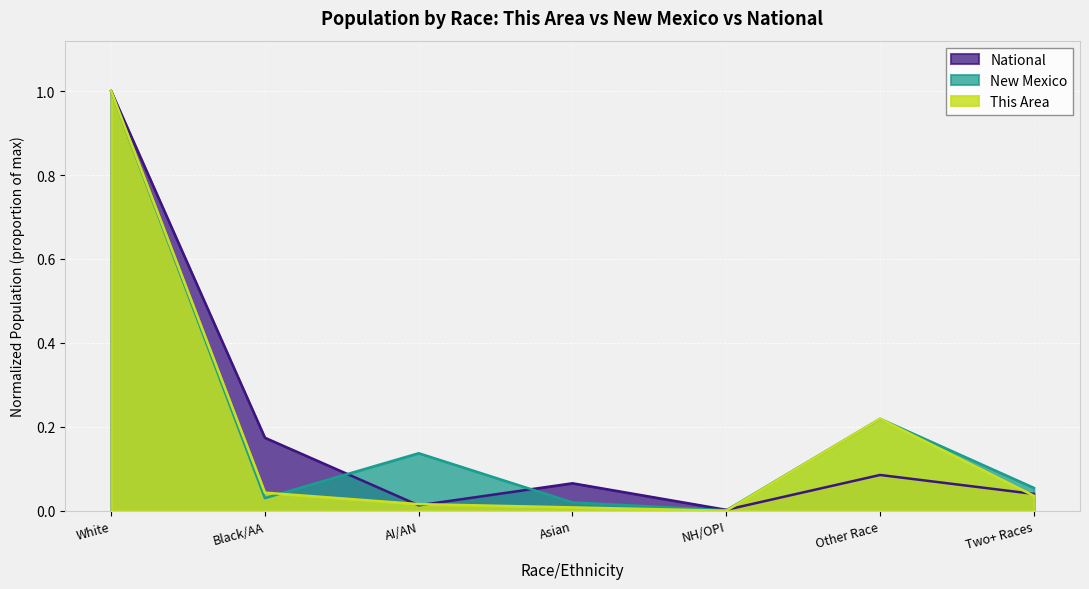

The This Area series shows 0.0 at Asian. True or false?

True